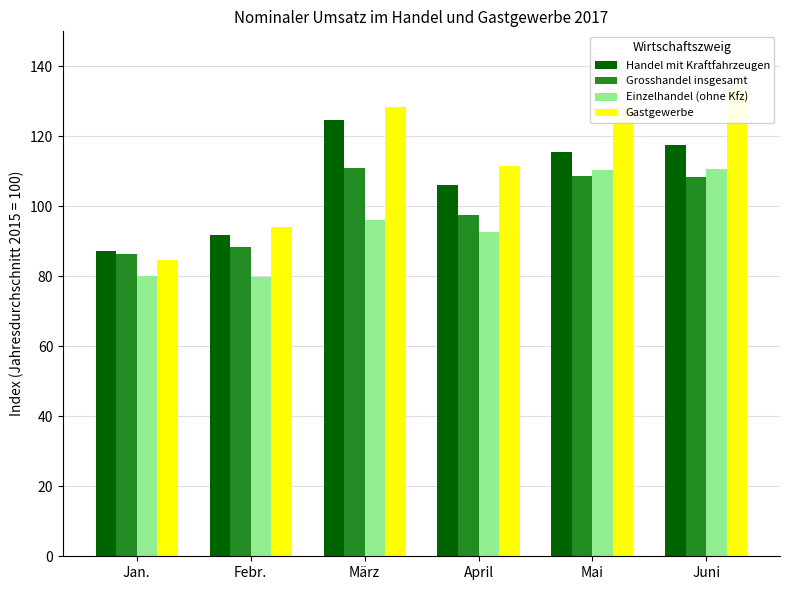

Reading left to right, what are all the values shown in this chart?

Handel mit Kraftfahrzeugen: Jan.=87.2	Febr.=91.8	März=124.7	April=106.0	Mai=115.6	Juni=117.5
Grosshandel insgesamt: Jan.=86.4	Febr.=88.3	März=110.9	April=97.5	Mai=108.7	Juni=108.4
Einzelhandel (ohne Kfz): Jan.=80.0	Febr.=79.8	März=96.2	April=92.7	Mai=110.3	Juni=110.7
Gastgewerbe: Jan.=84.6	Febr.=94.1	März=128.4	April=111.5	Mai=128.3	Juni=133.7